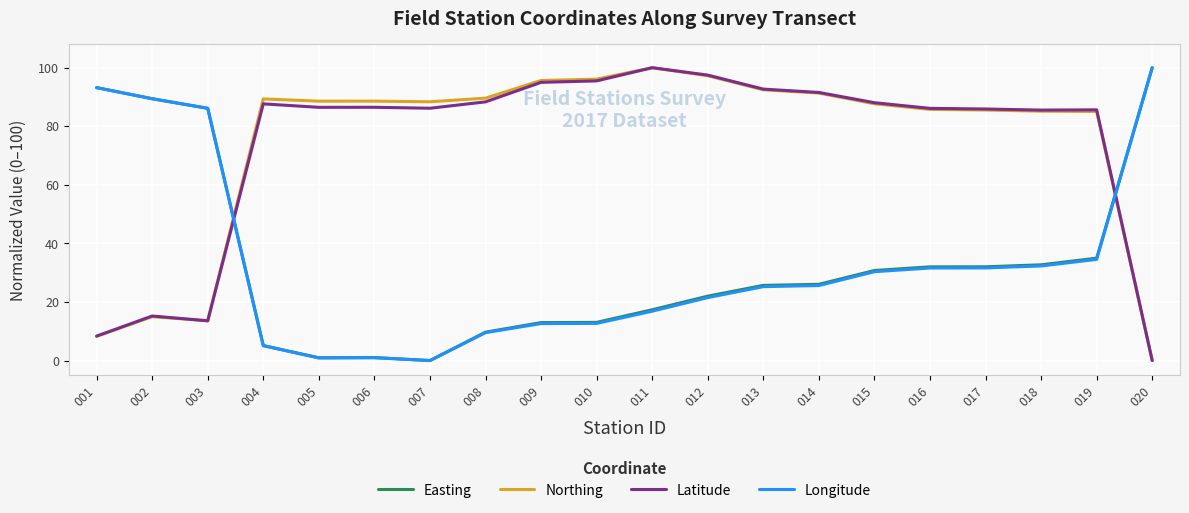

What is the total value across all series at 007?

174.5